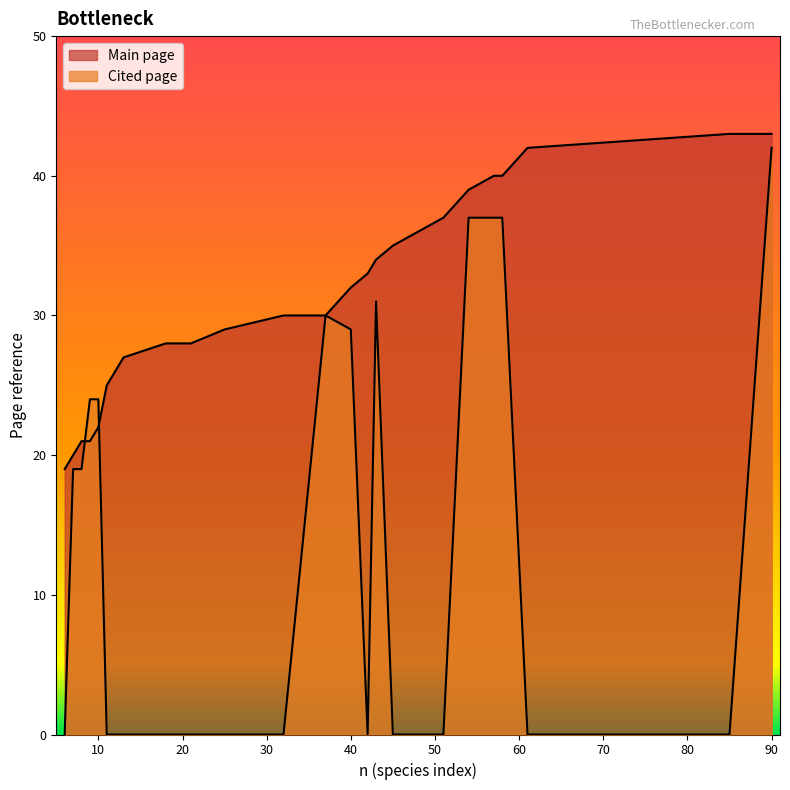

What is the highest value of the Cited page series?

42